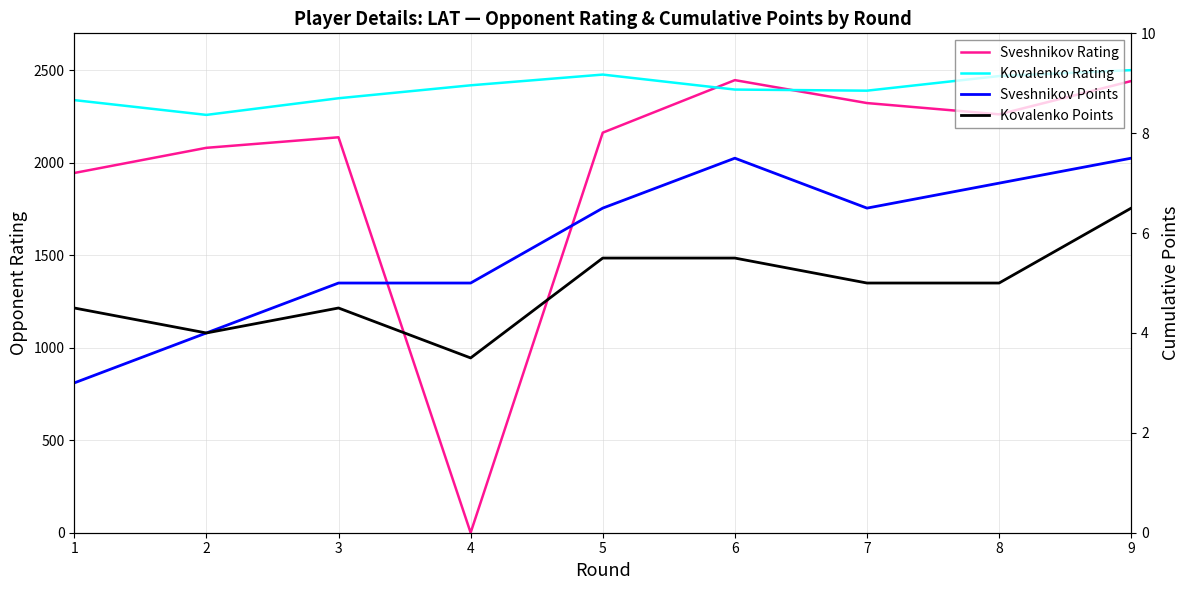

Is the value of Kovalenko Rating at 3 greater than the value of Sveshnikov Rating at 5?

Yes